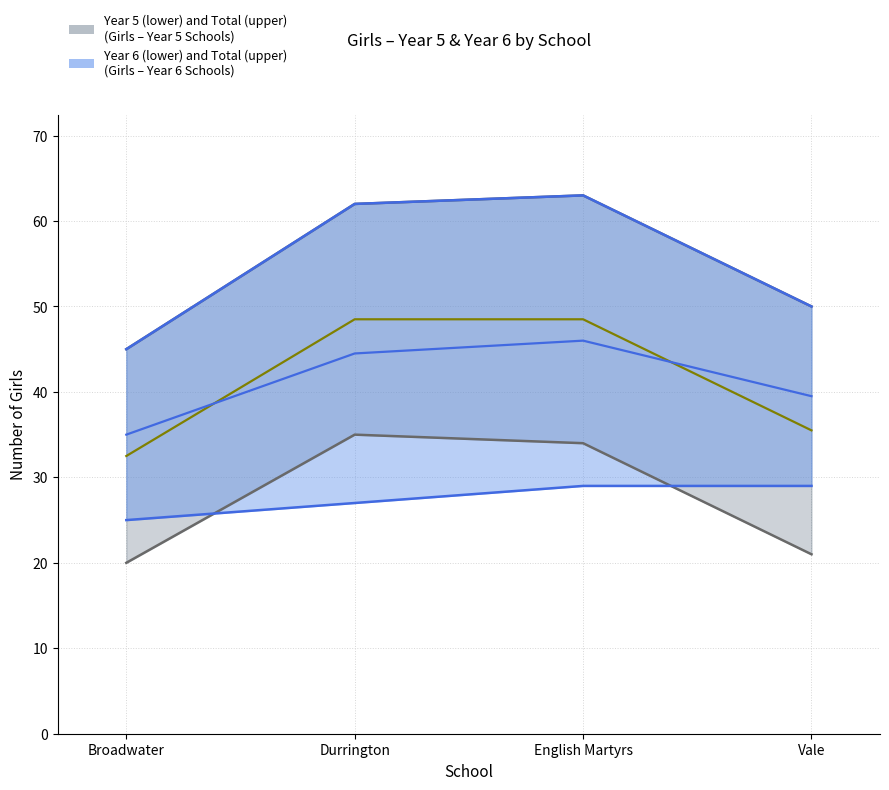

How many intersections are there between YEAR 6 and YEAR 5?

2